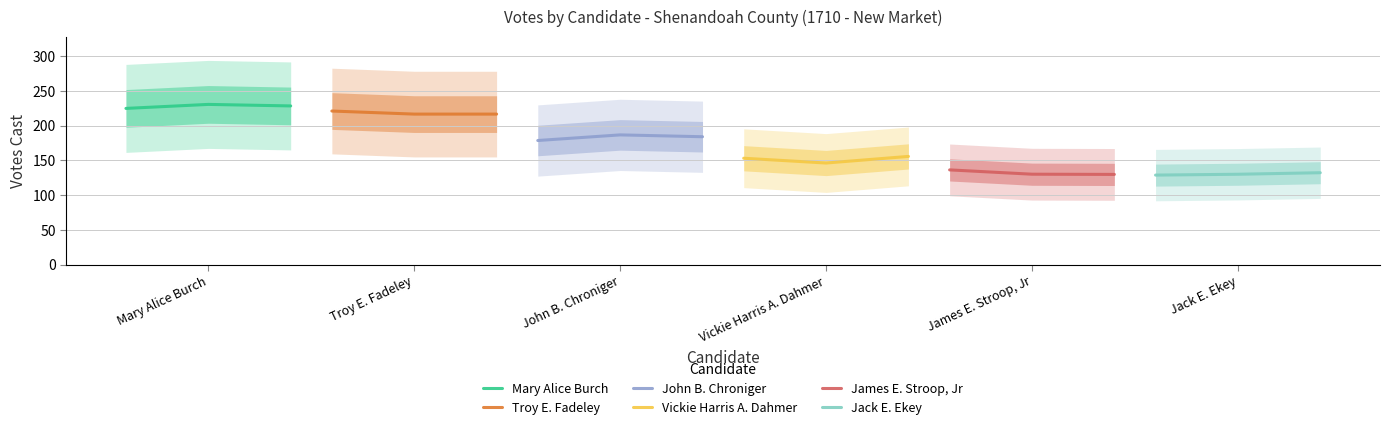

What is the maximum value for James E. Stroop, Jr?

136.3